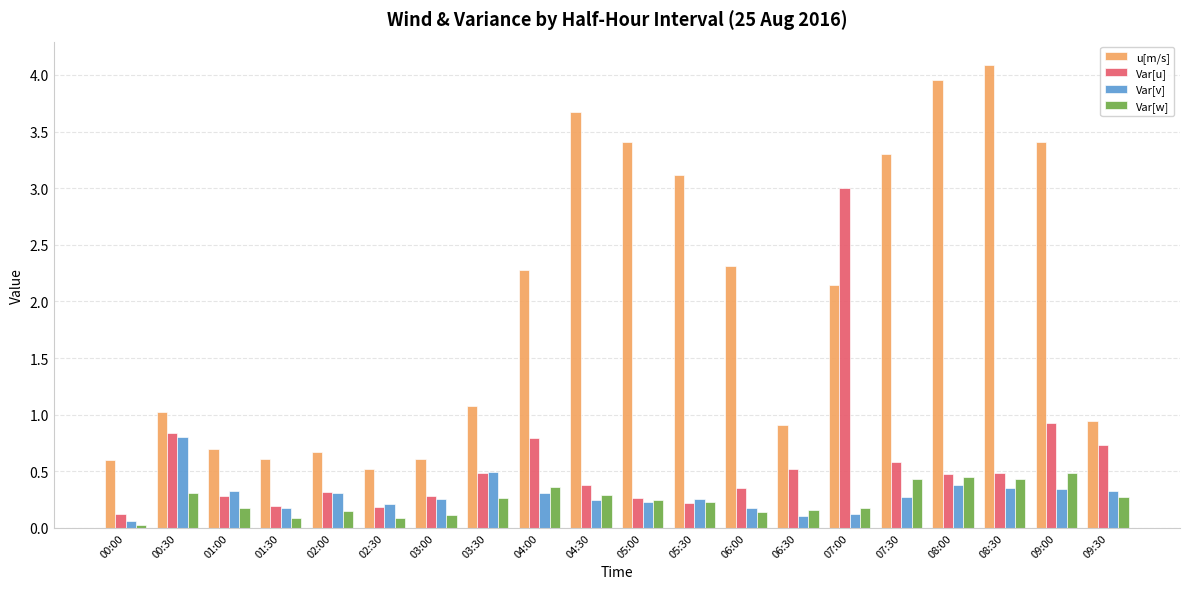

The value of Var[u] at 01:00 is 0.5. True or false?

False